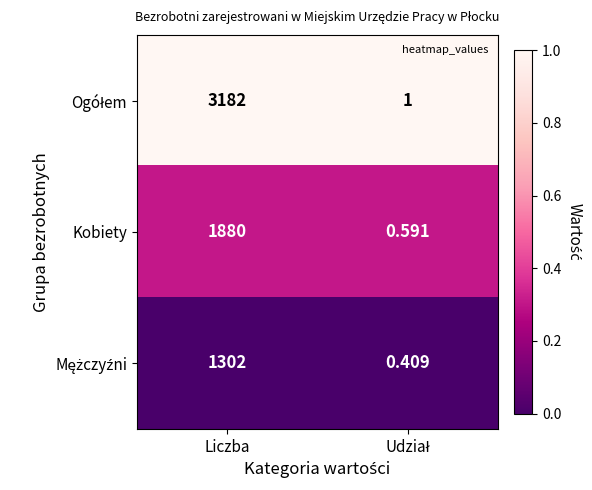

At which category is the sum across all series the highest?

Liczba